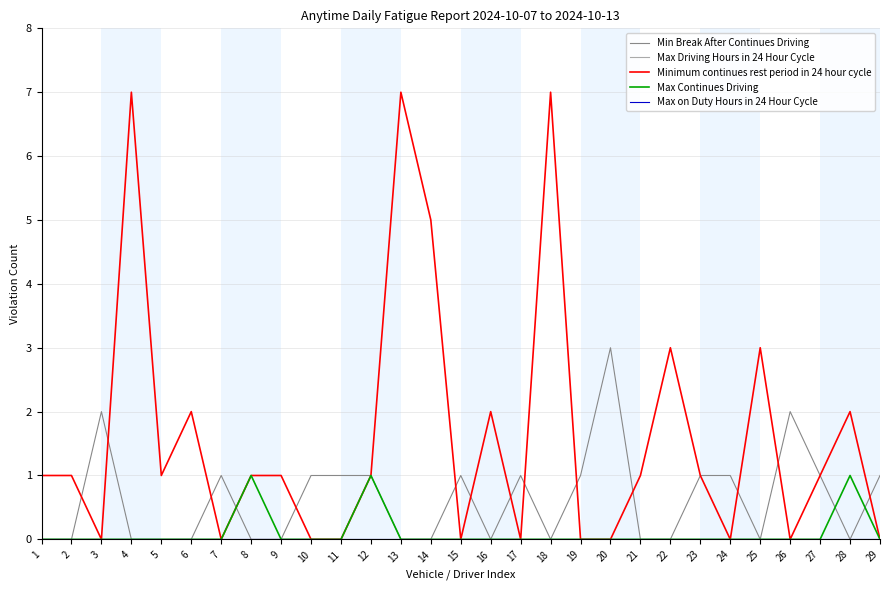

What is the total value across all series at 7?

1